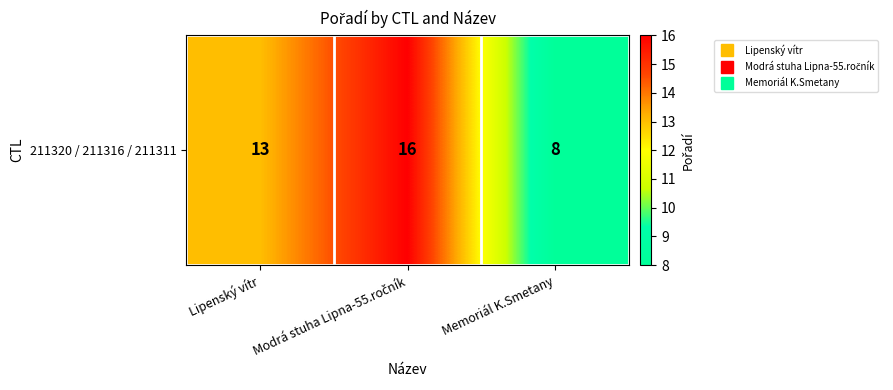

What is the change in value from Modrá stuha Lipna-55.ročník to Memoriál K.Smetany?

-8